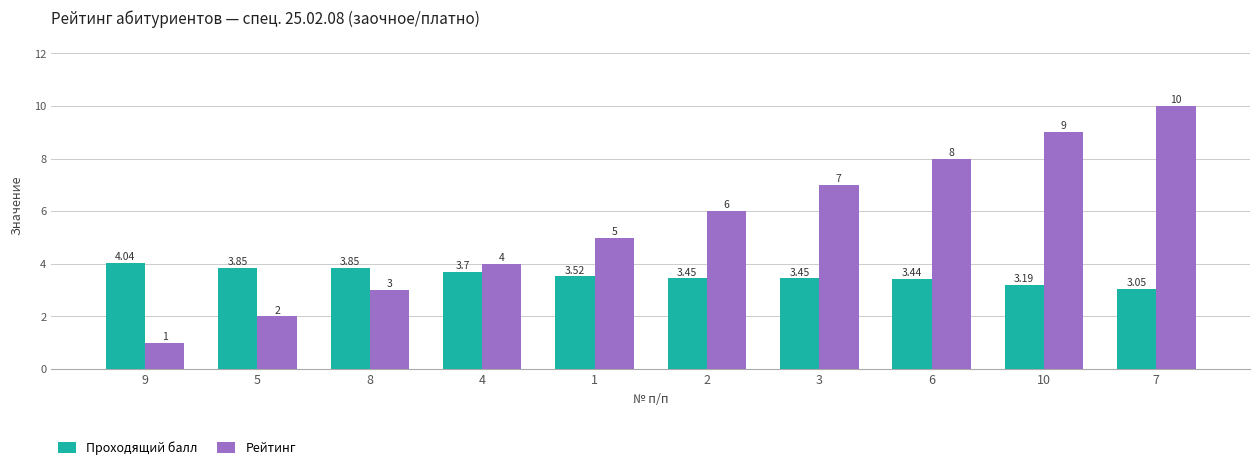

Is it true that Рейтинг equals 12.1 at 3?

False